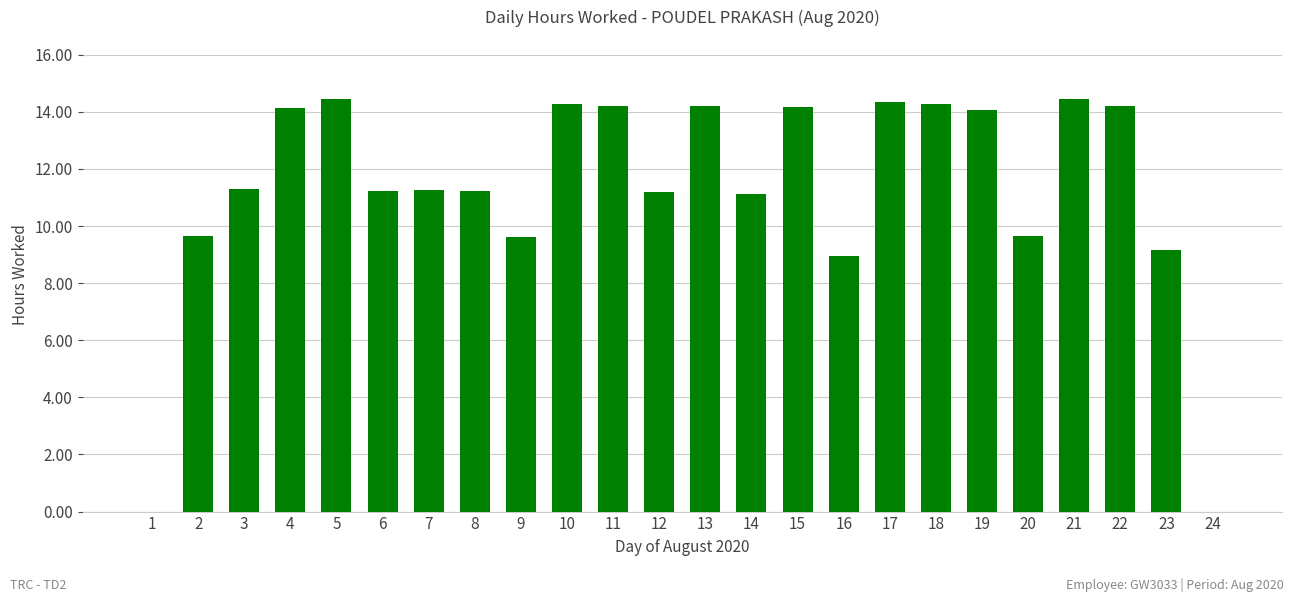

What is the sum of the values at 8 and 9?

20.9